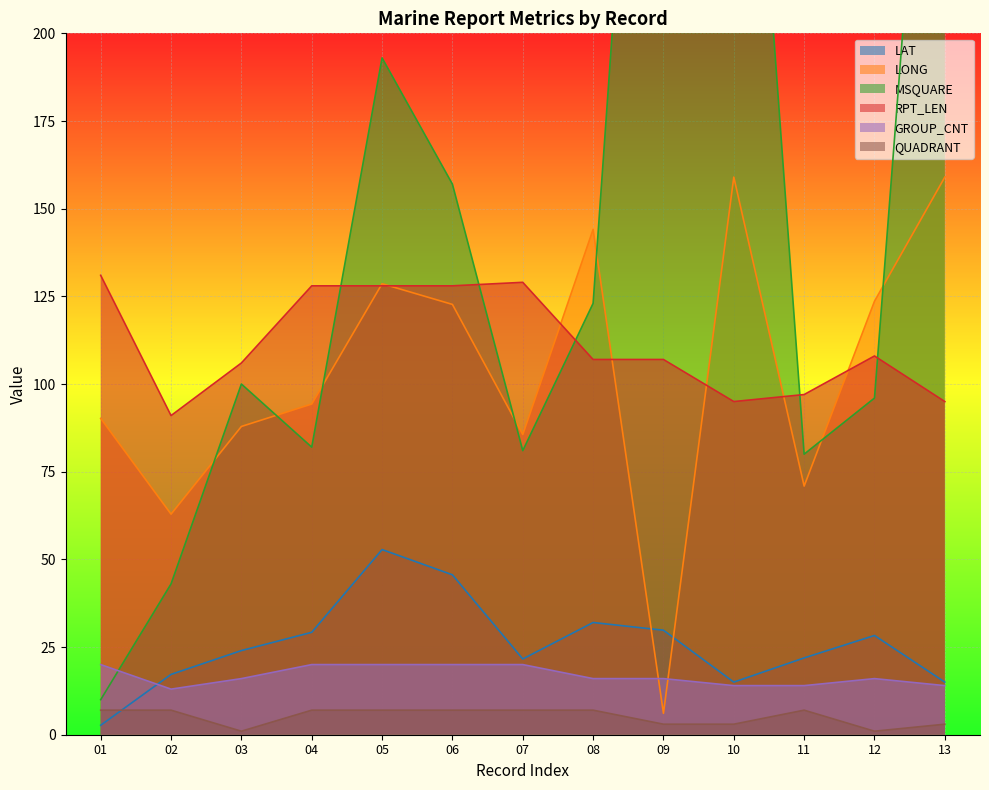

Between which two adjacent categories do LONG and GROUP_CNT first intersect?

08 and 09